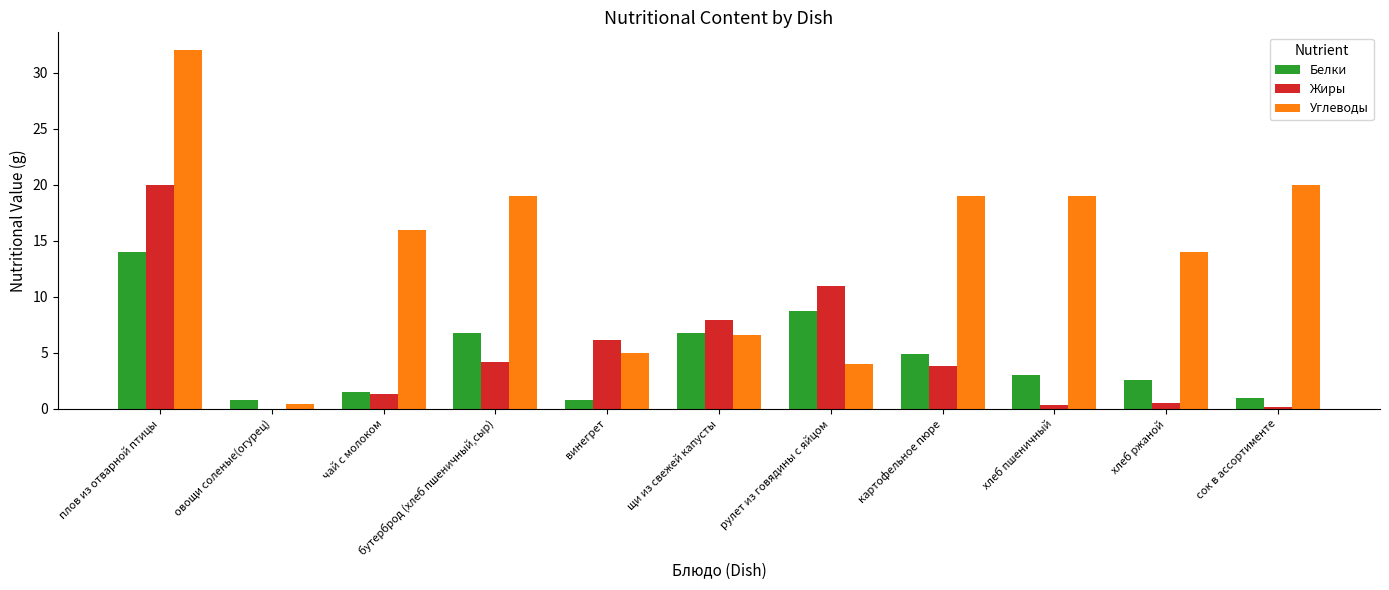

Is the value of Углеводы at овощи соленые(огурец) greater than the value of Белки at чай с молоком?

No